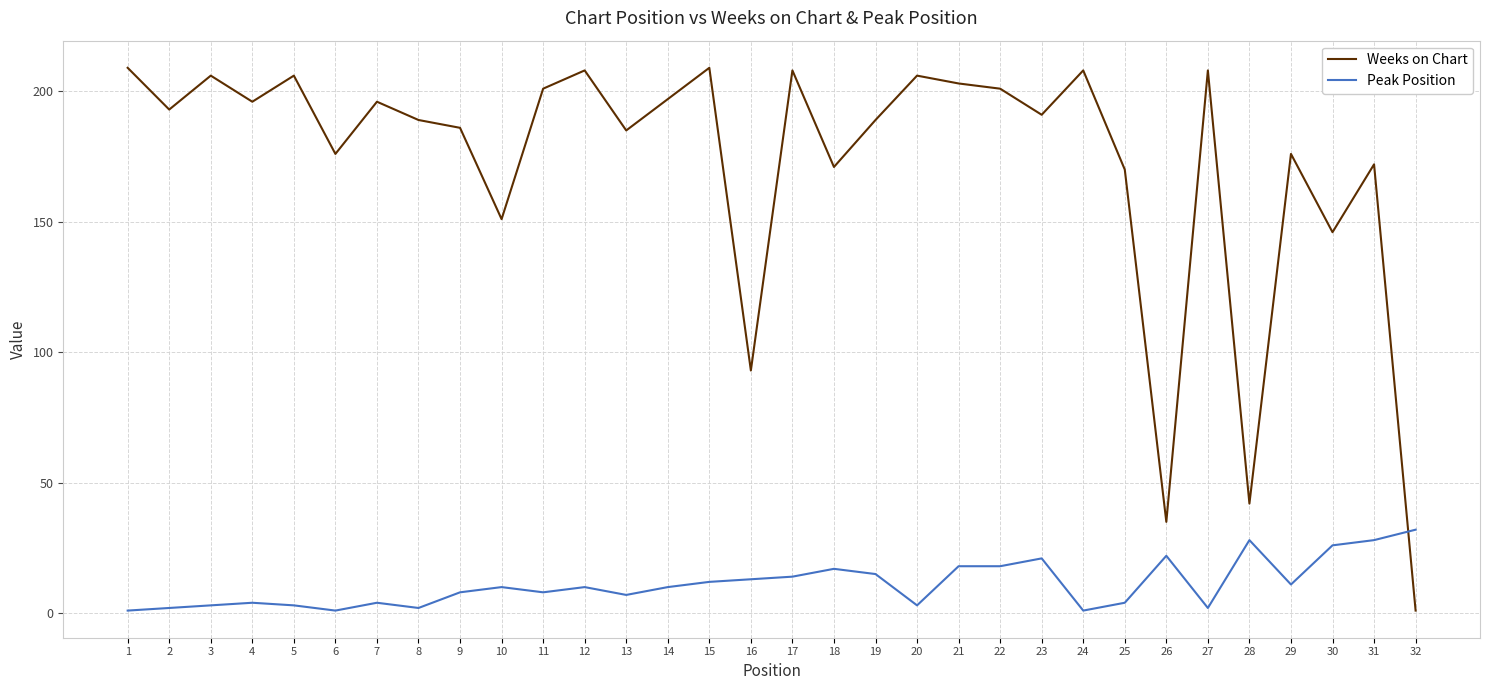

Between 10 and 29, which series saw the biggest shift?

Weeks on Chart